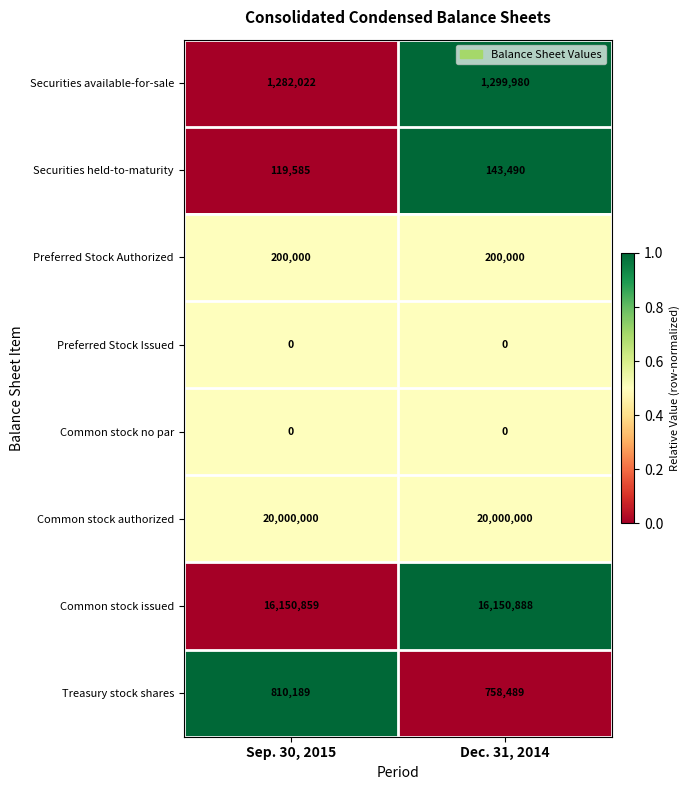

What is the sum of the Preferred Stock Authorized values at Sep. 30, 2015 and Dec. 31, 2014?

400000